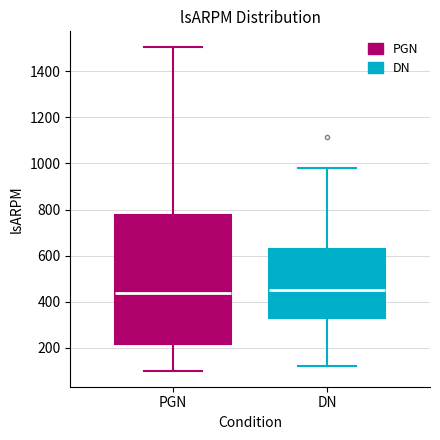

Which box is the tallest, from its lower edge to its upper edge?

PGN